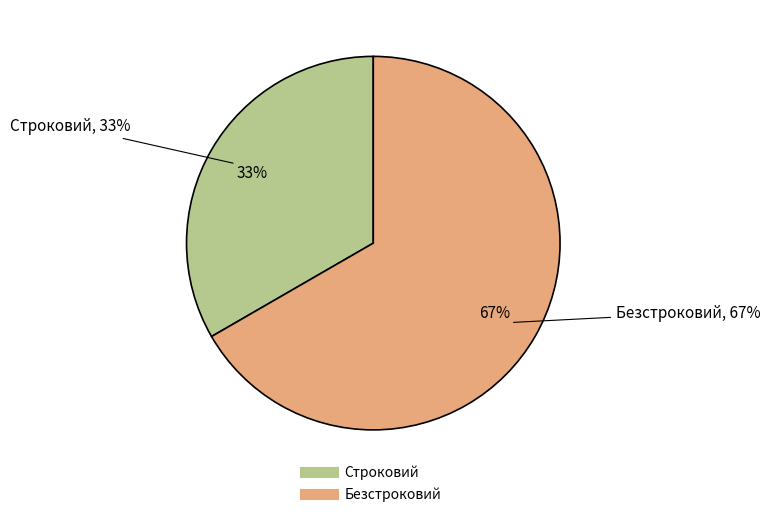

Does any single category account for the majority?

Yes